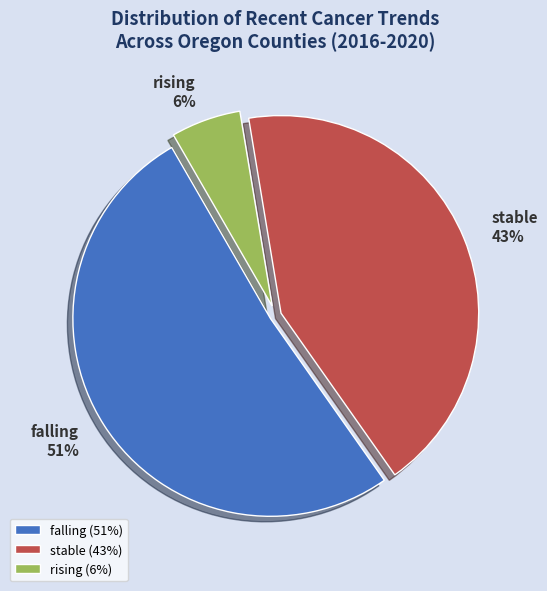

Is the sum of falling and stable greater than half?

Yes